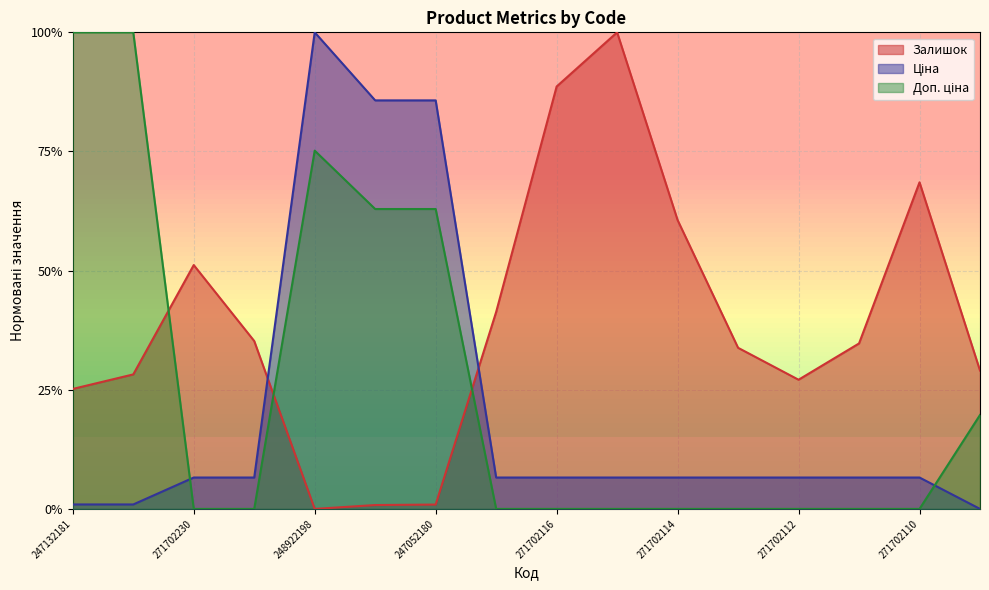

True or false: Доп. ціна and Ціна cross at least once.

True